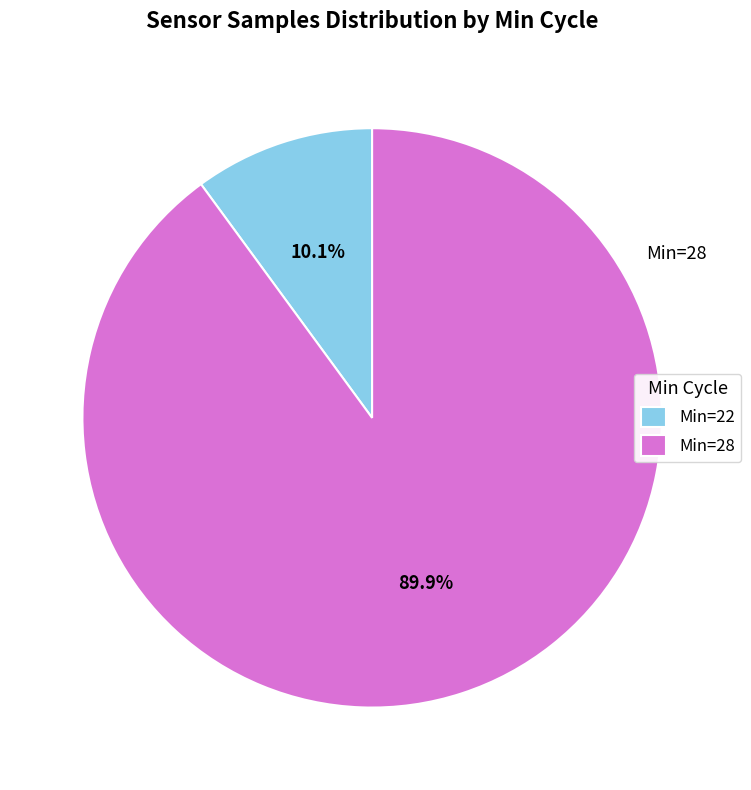

Rank the categories by value from lowest to highest.

Min=22, Min=28